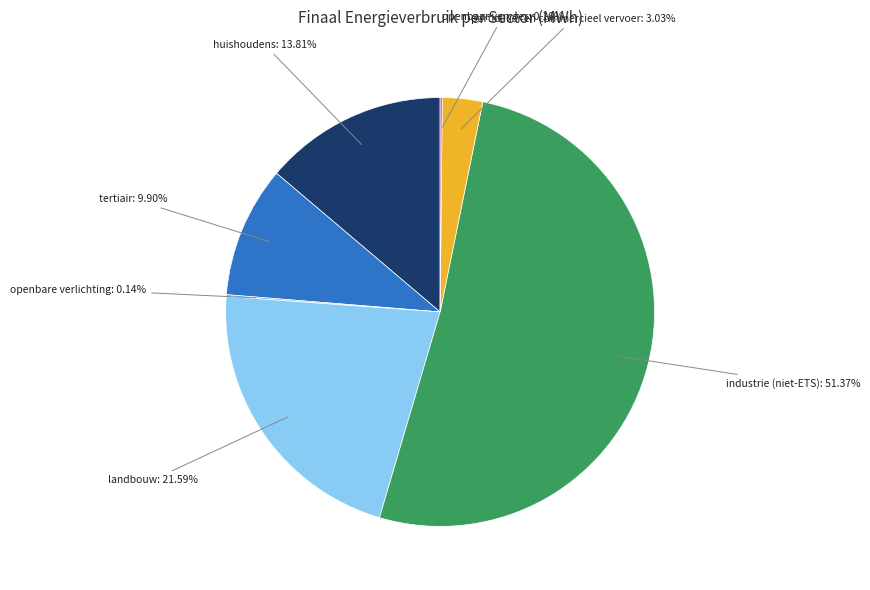

Is there any slice that represents more than half of the pie?

Yes